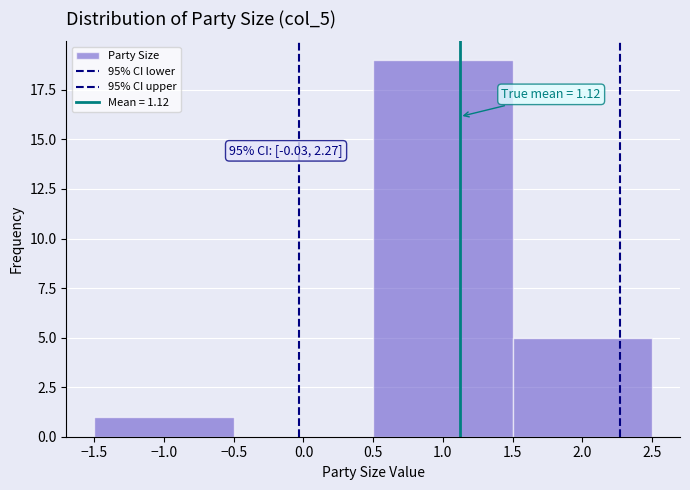

Over which range of the x-axis is the bar tallest?

0.5 to 1.5